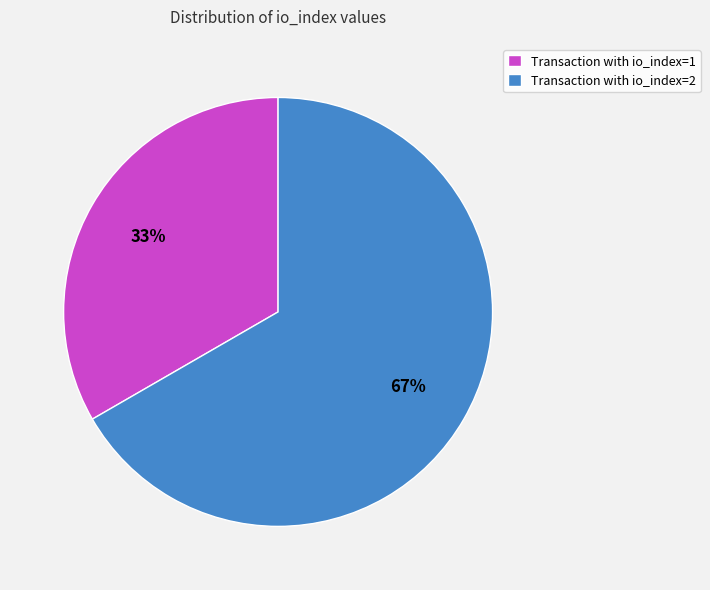

What is the ratio of the value at Transaction with io_index=1 to the value at Transaction with io_index=2?

0.5